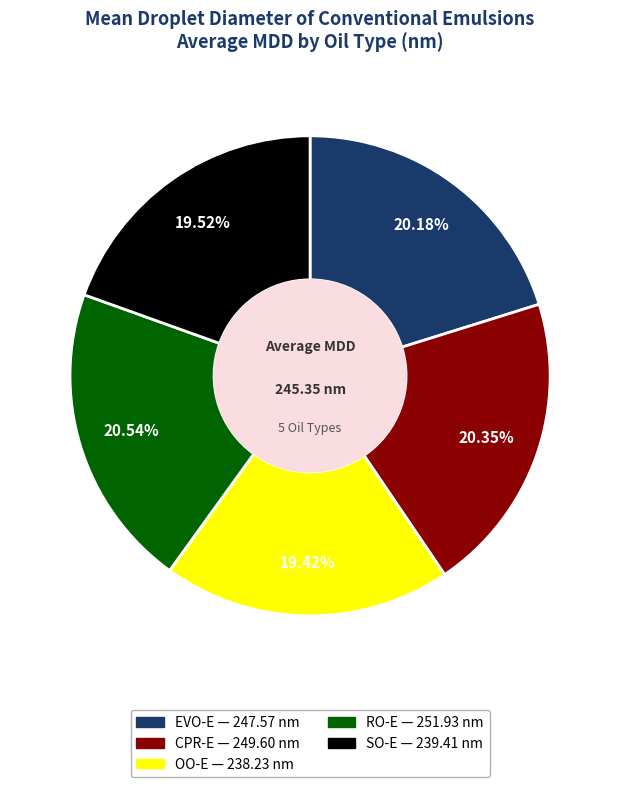

Is it true that CPR-E is 20% of the pie?

True